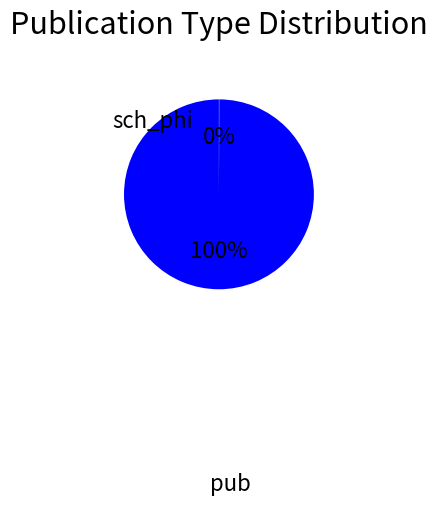

What percentage is the pub slice, to the nearest percent?

100%